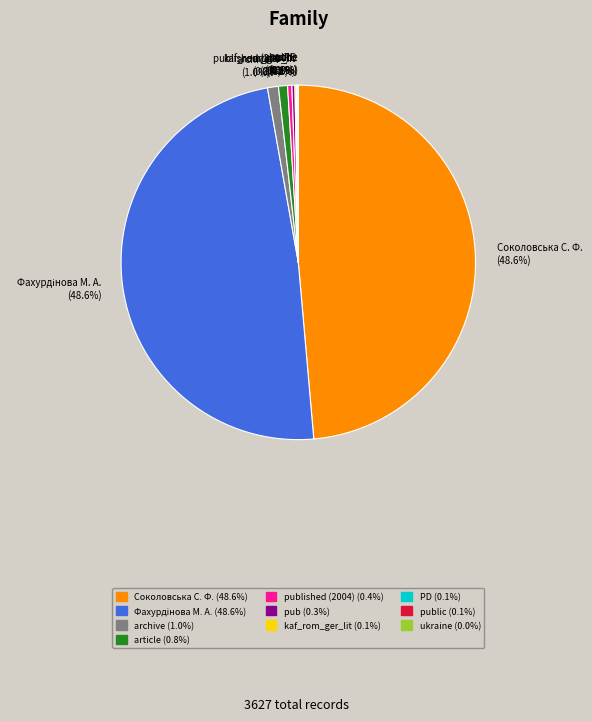

Is there a majority slice in this chart?

No